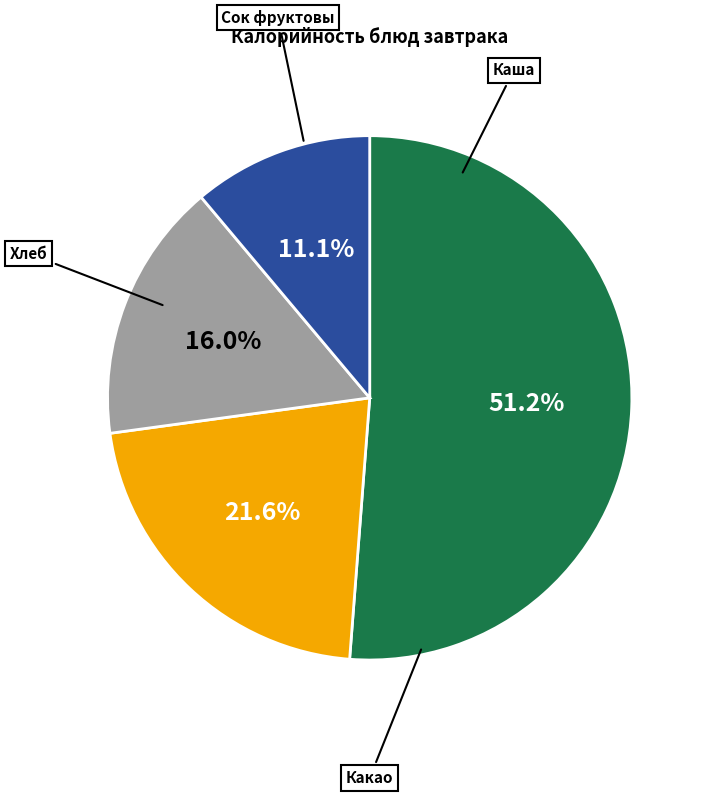

Is there a majority slice in this chart?

Yes